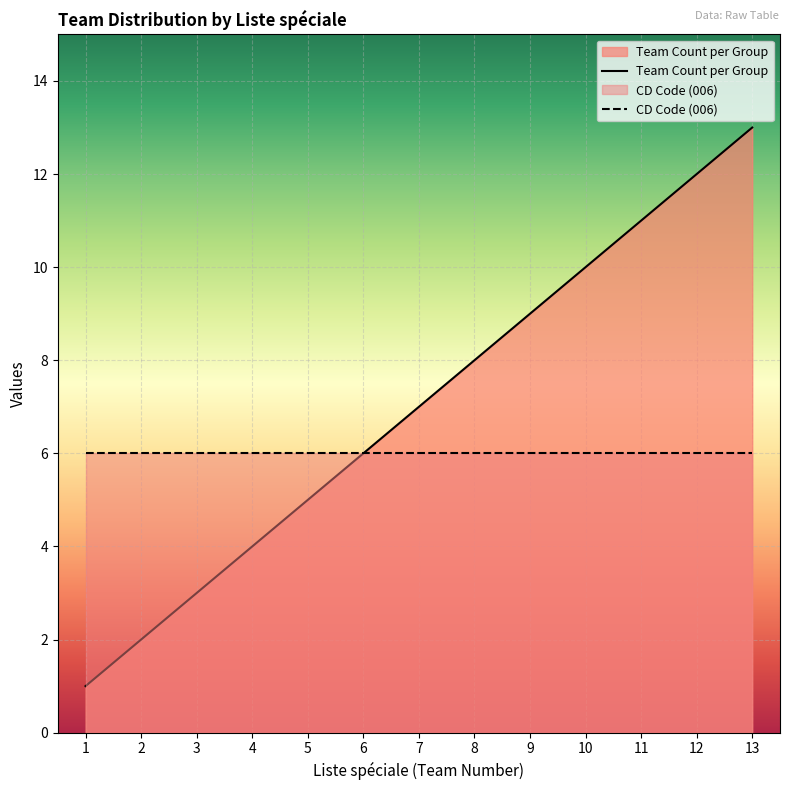

Rank the categories by value from lowest to highest.

1, 2, 3, 4, 5, 6, 7, 8, 9, 10, 11, 12, 13